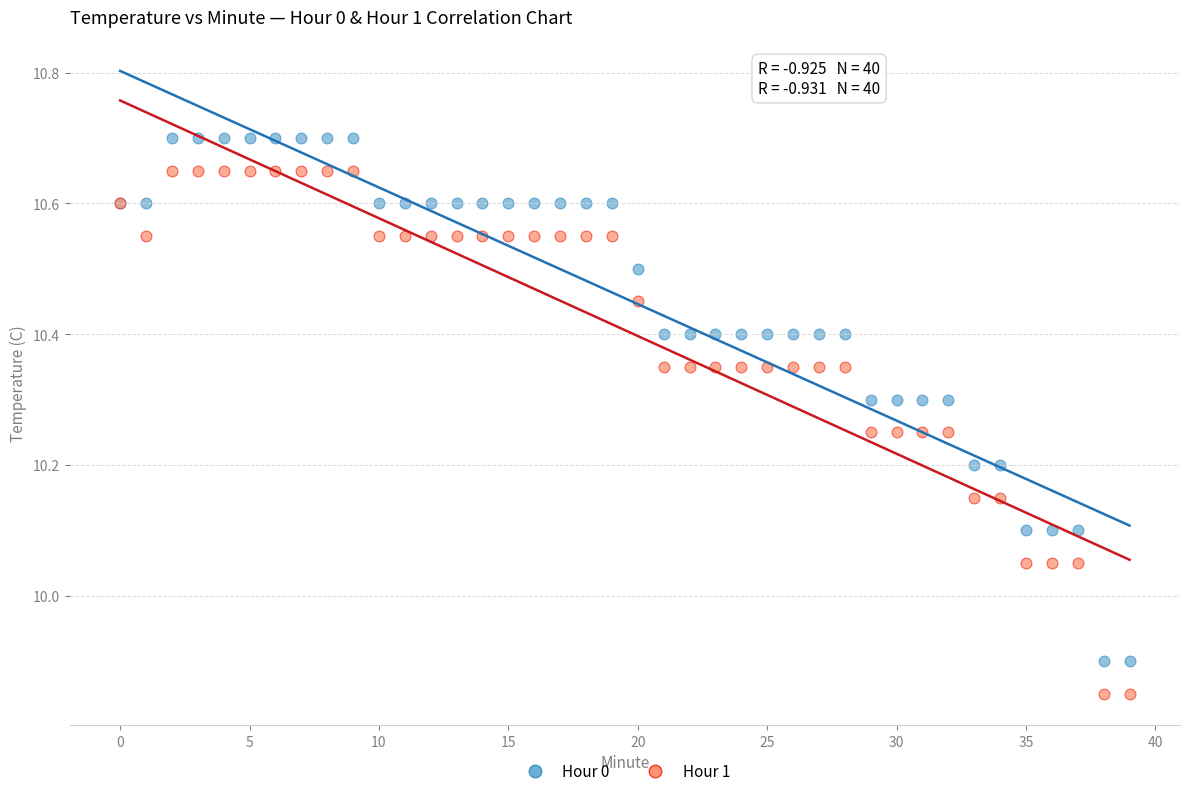

Which series contains the highest Y value?

Hour 0